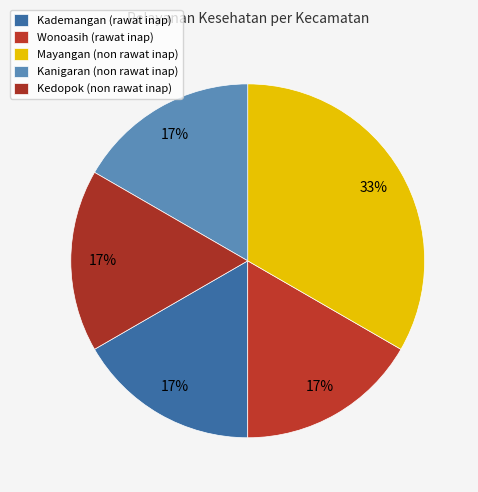

How many segments does this pie chart have?

5